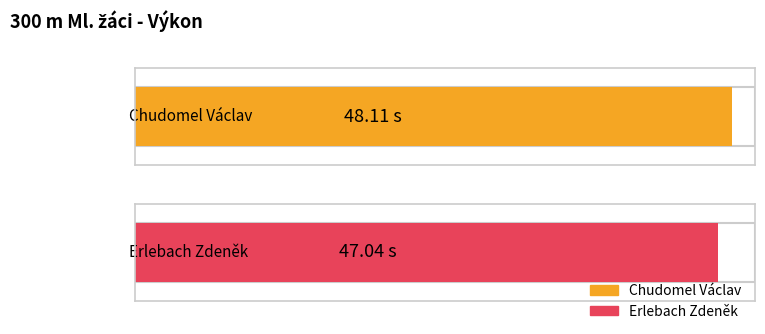

At which category does the chart reach its peak across all series?

Chudomel Václav